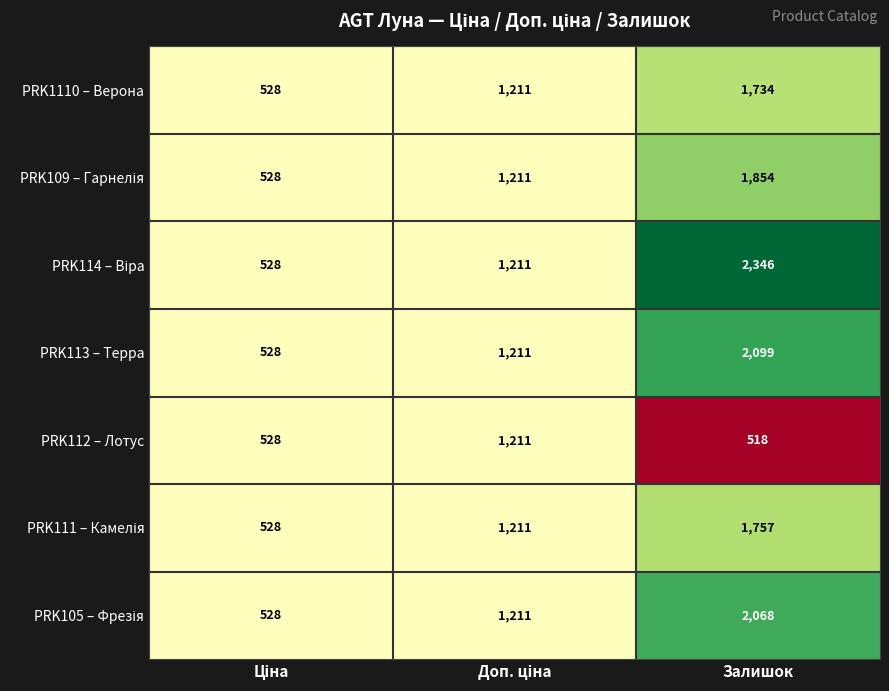

Is it true that PRK112 – Лотус equals 703 at Залишок?

False